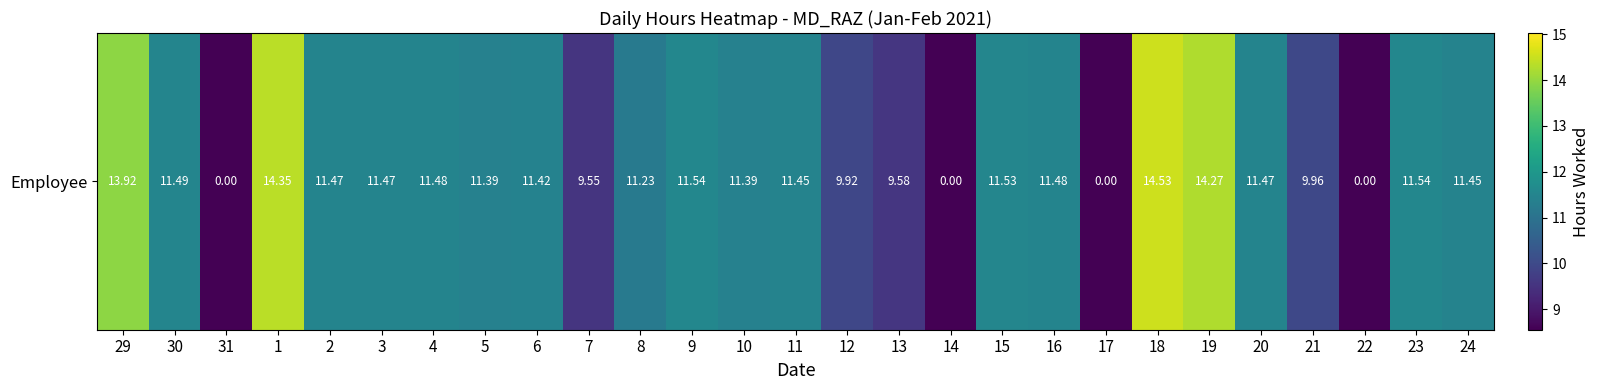

What is the average value?

9.9